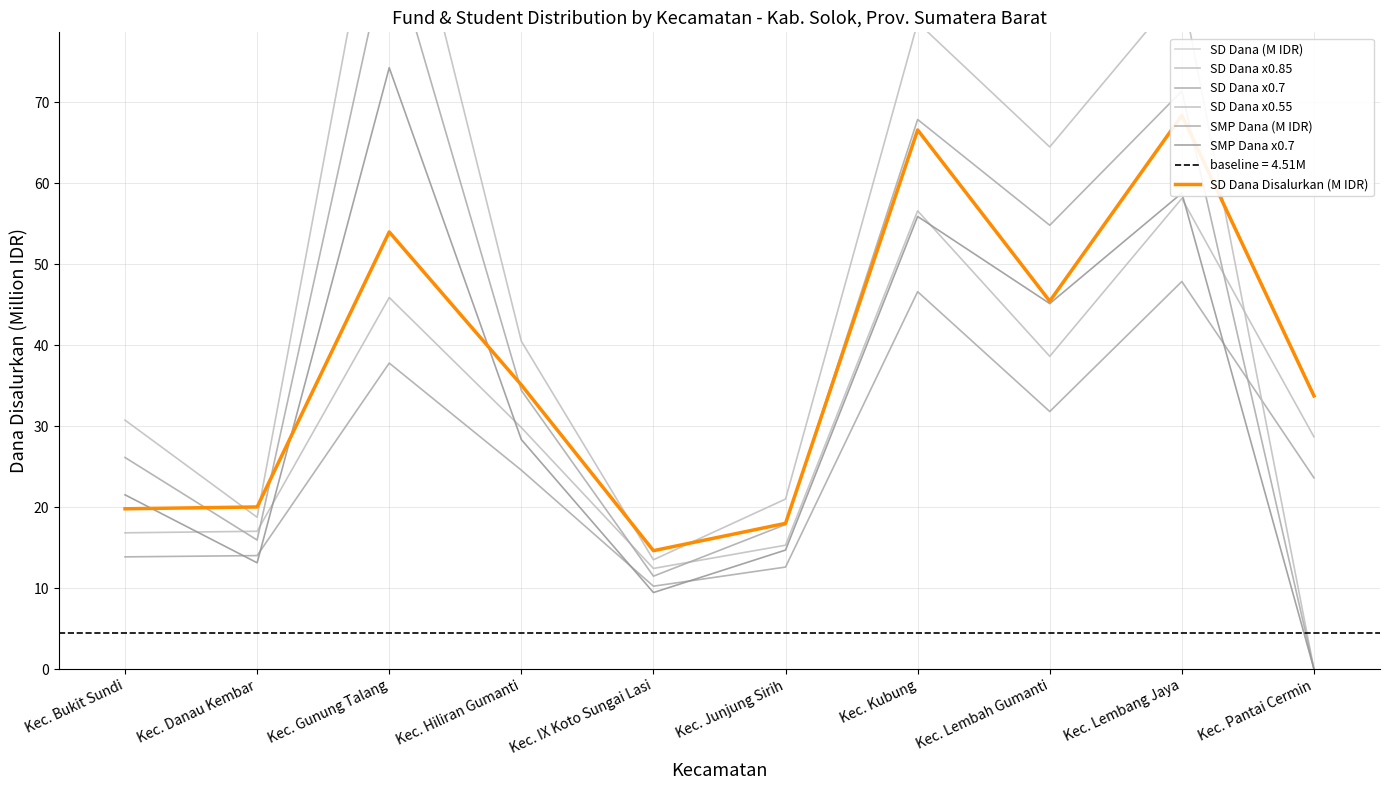

What is the spread (max minus min) of values at Kec. Lembang Jaya?

25.9